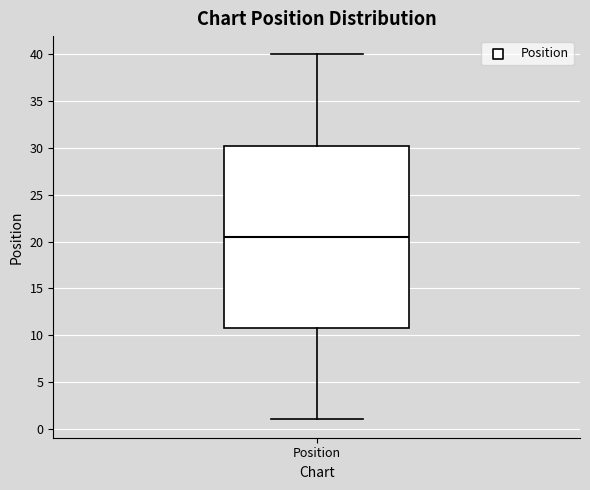

Read this box plot against the y-axis: the position of the median line, the range covered by the box, and the ends of both whiskers. The values are not printed on the chart, so give them approximately, as read against the axis.

median 20.5, box 11.0 to 30.5, whiskers 1.0 to 40.0